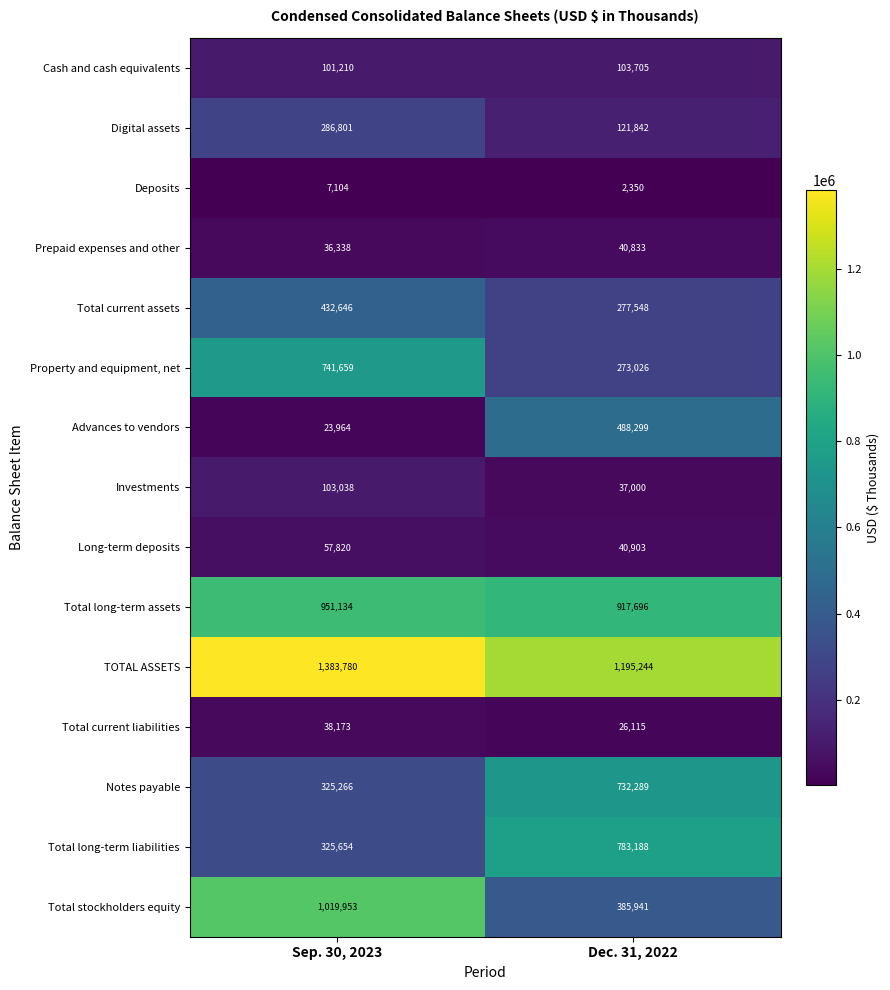

Which series has the largest range (max minus min)?

Total stockholders equity